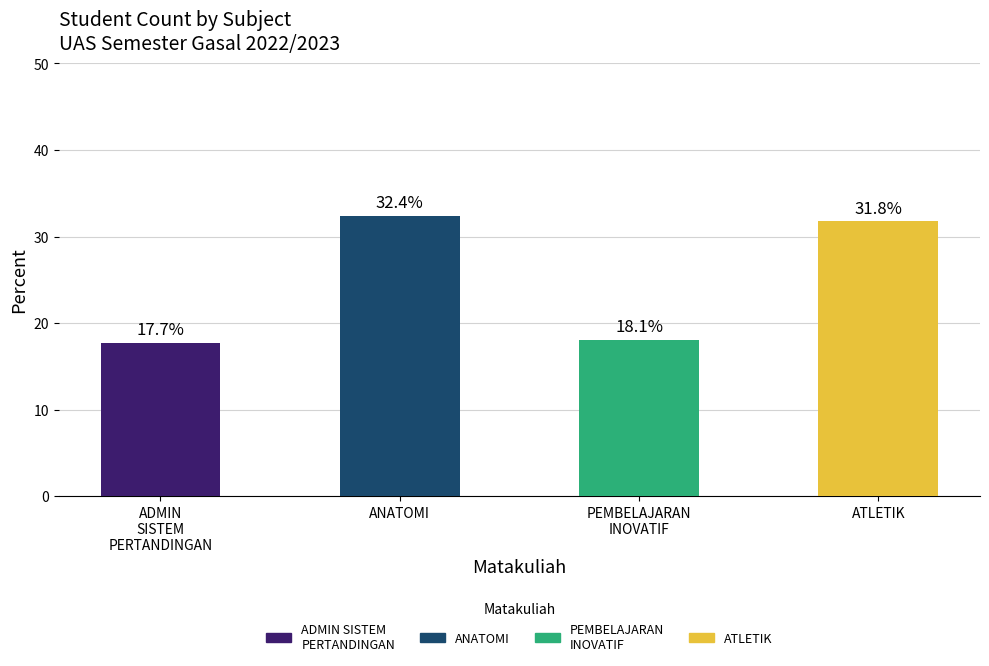

What is the difference between the maximum and second lowest values?

14.4